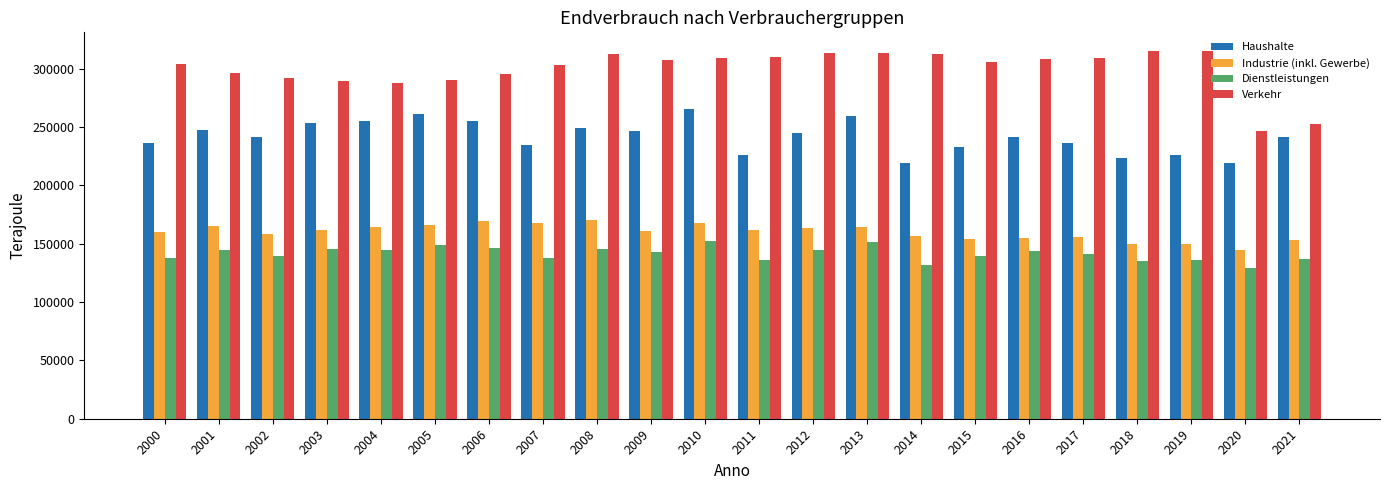

What is the total value across all series at 2015?

832650